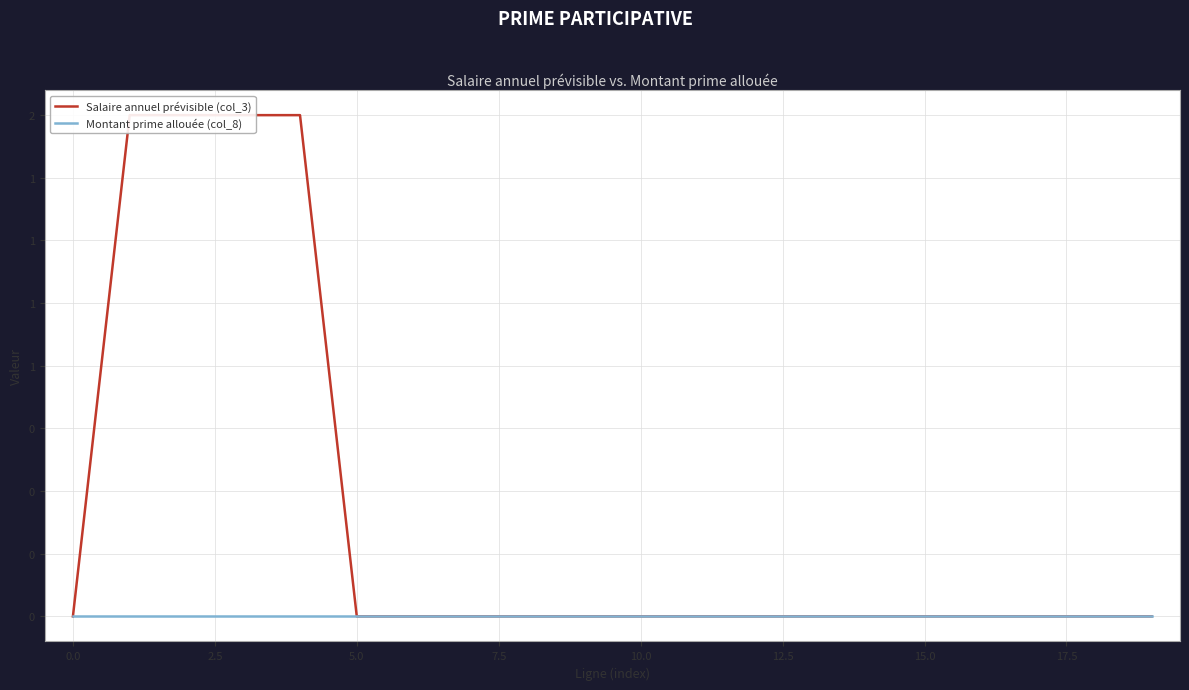

What is the label of the 4th point from the right?

16